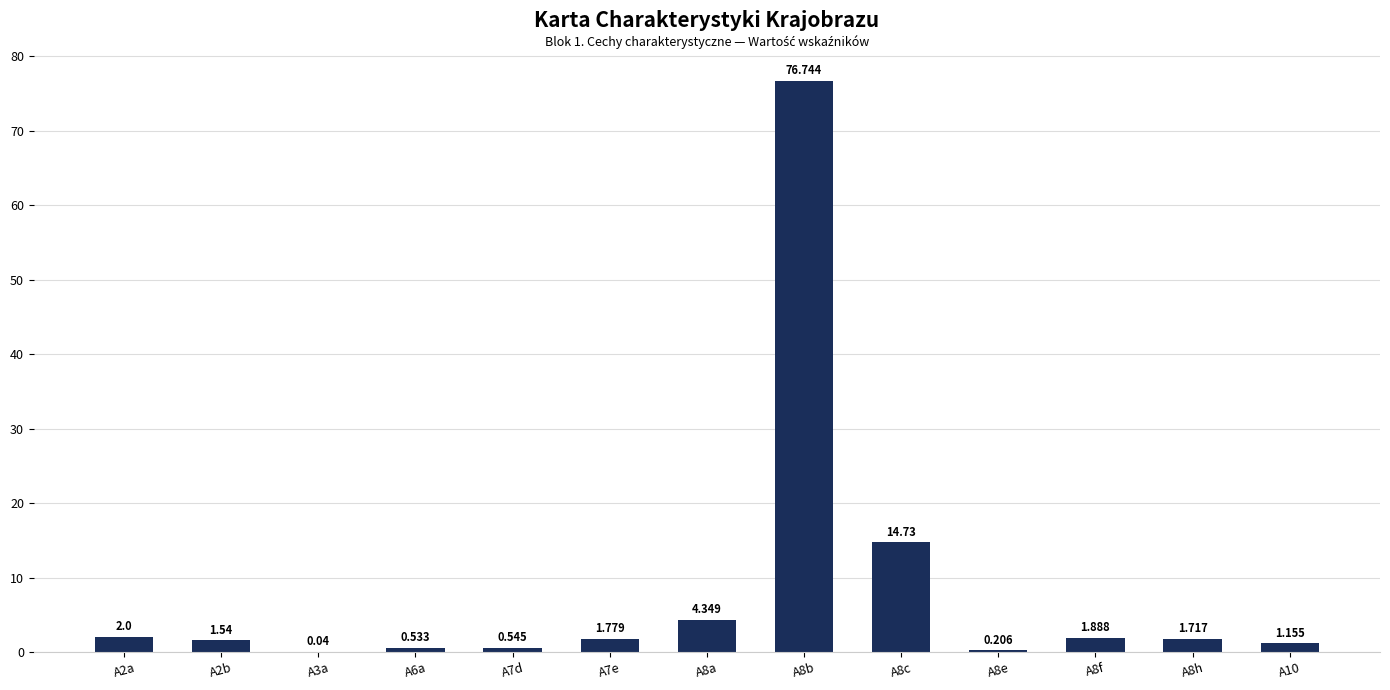

Count the number of values greater than 1.

9